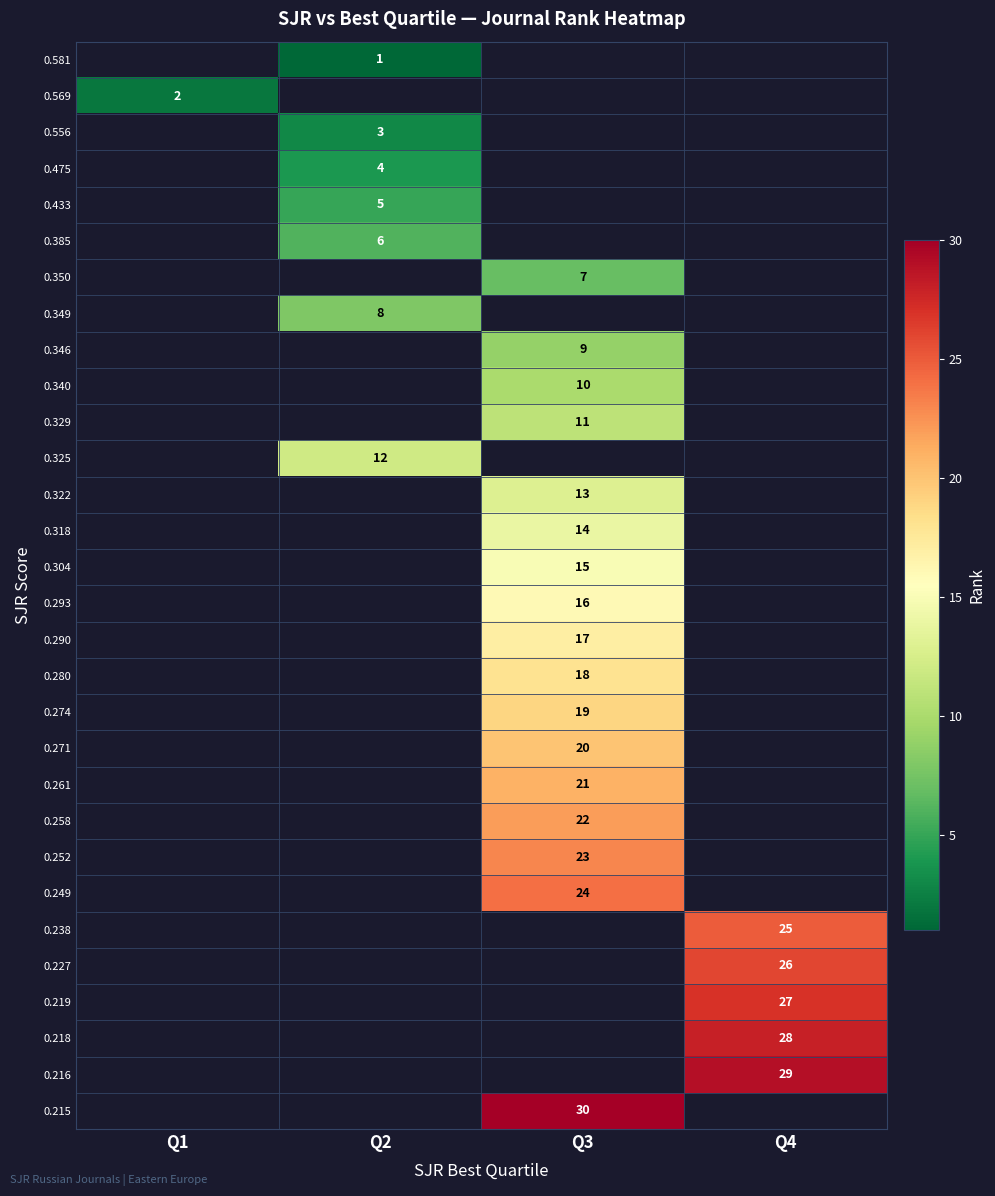

The 0.249 series shows 24 at Q3. True or false?

True